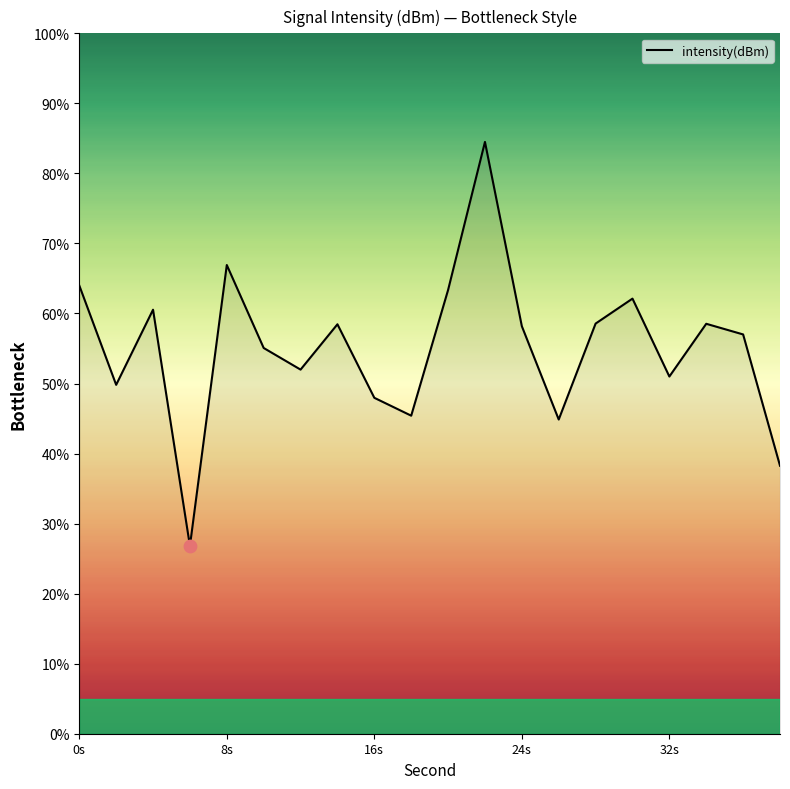

What is the smallest value displayed?

26.8